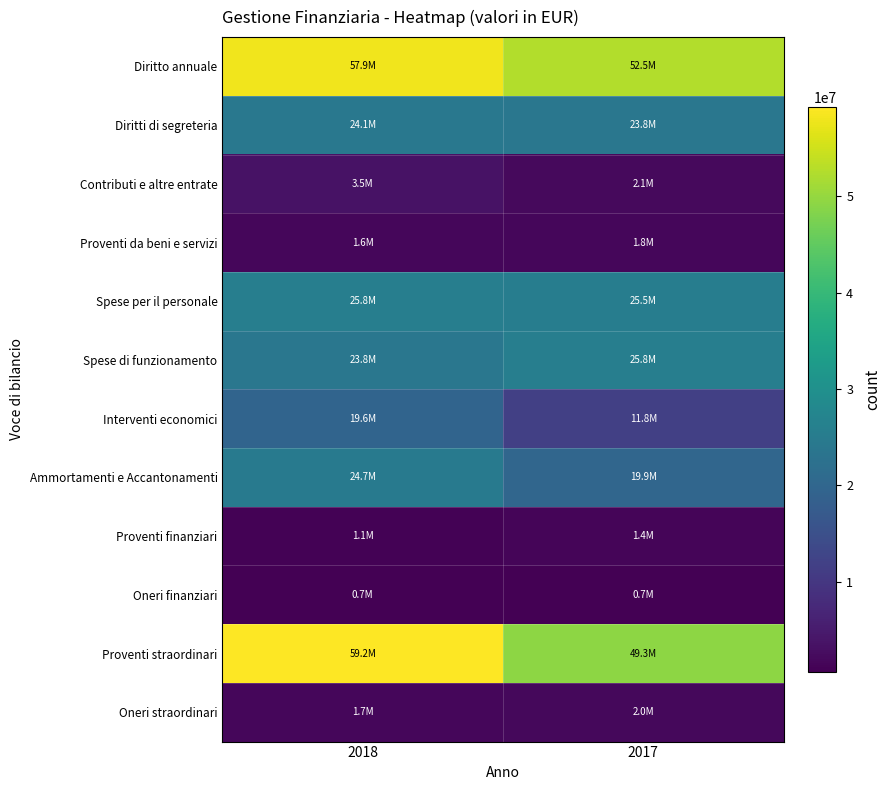

Reading right to left, what are all the values shown in this chart?

Diritto annuale: 2017=52456547	2018=57944094
Diritti di segreteria: 2017=23807706	2018=24094329
Contributi e altre entrate: 2017=2115584	2018=3462702
Proventi da beni e servizi: 2017=1809562	2018=1613455
Spese per il personale: 2017=25499299	2018=25818639
Spese di funzionamento: 2017=25782358	2018=23841651
Interventi economici: 2017=11821284	2018=19598840
Ammortamenti e Accantonamenti: 2017=19937634	2018=24669142
Proventi finanziari: 2017=1411215	2018=1130902
Oneri finanziari: 2017=706639	2018=680856
Proventi straordinari: 2017=49266443	2018=59241362
Oneri straordinari: 2017=2032047	2018=1697867